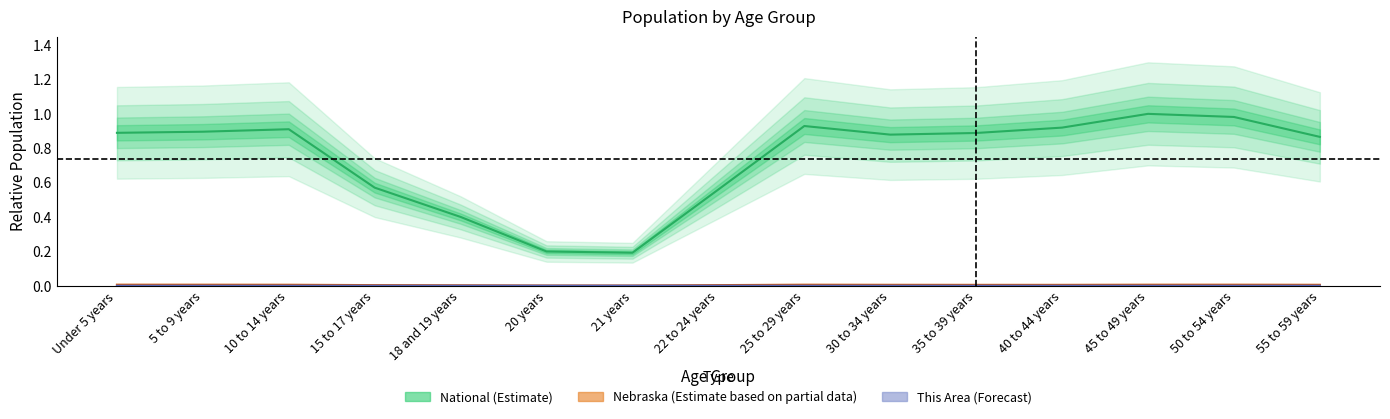

Reading right to left, transcribe all the data shown in this chart.

National (Estimate): 0.9	1.0	1.0	0.9	0.9	0.9	0.9	0.6	0.2	0.2	0.4	0.6	0.9	0.9	0.9
Nebraska (Estimate based on partial data): 0.0	0.0	0.0	0.0	0.0	0.0	0.0	0.0	0.0	0.0	0.0	0.0	0.0	0.0	0.0
This Area (Forecast): 0.0	0.0	0.0	0.0	0.0	0.0	0.0	0.0	0.0	0.0	0.0	0.0	0.0	0.0	0.0